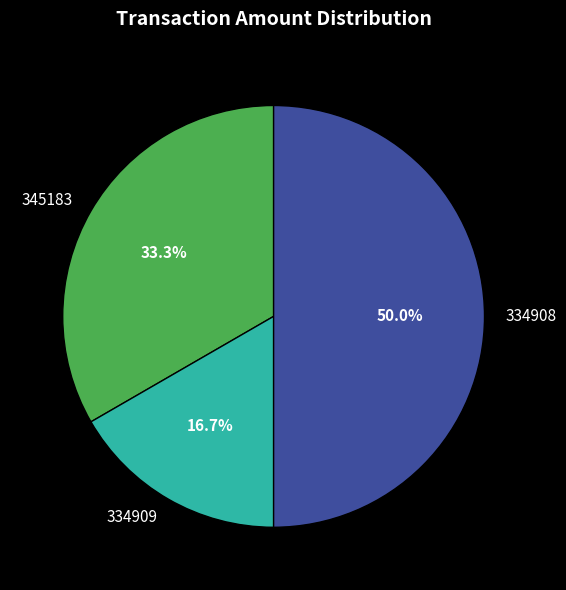

To the nearest percent, what is the combined percentage of 334909 and 345183?

50%